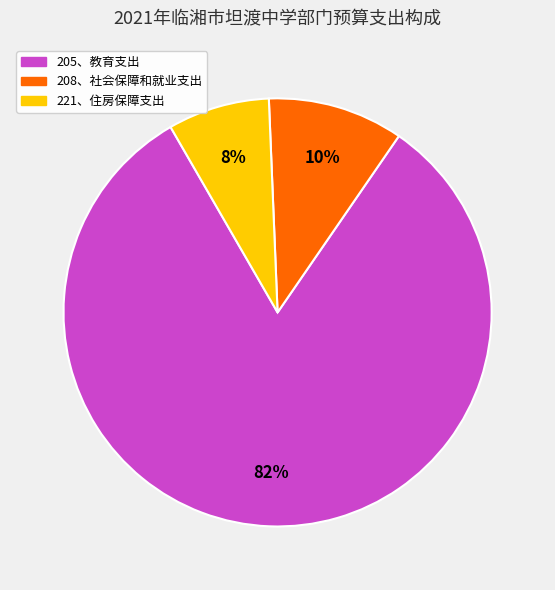

Rank the categories by value from highest to lowest.

205、教育支出, 208、社会保障和就业支出, 221、住房保障支出